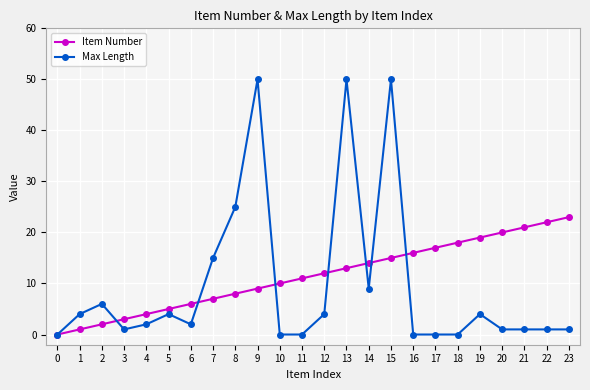

What is the greatest value displayed?

50